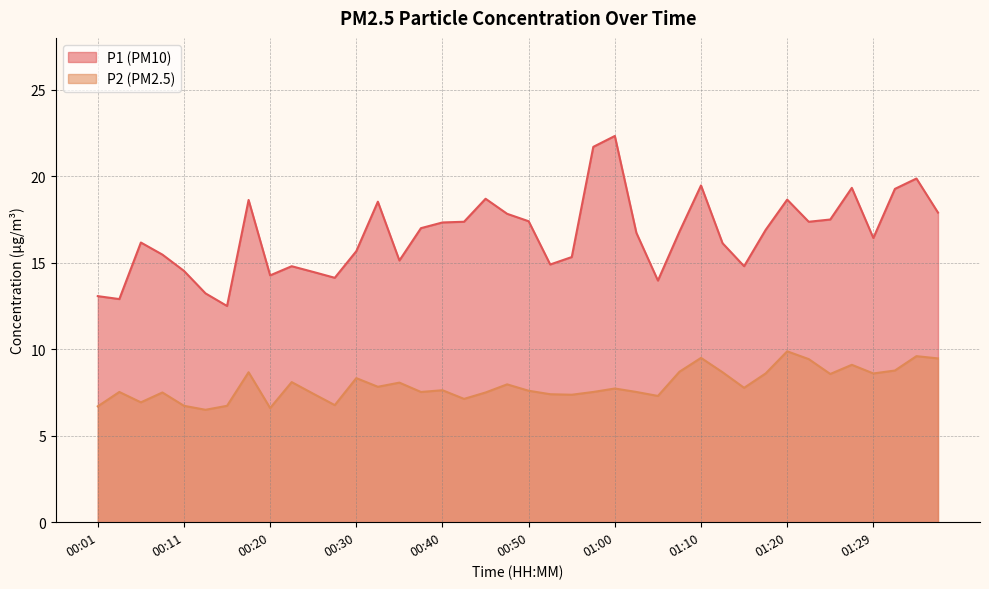

True or false: P2 and P1 intersect in this chart.

False